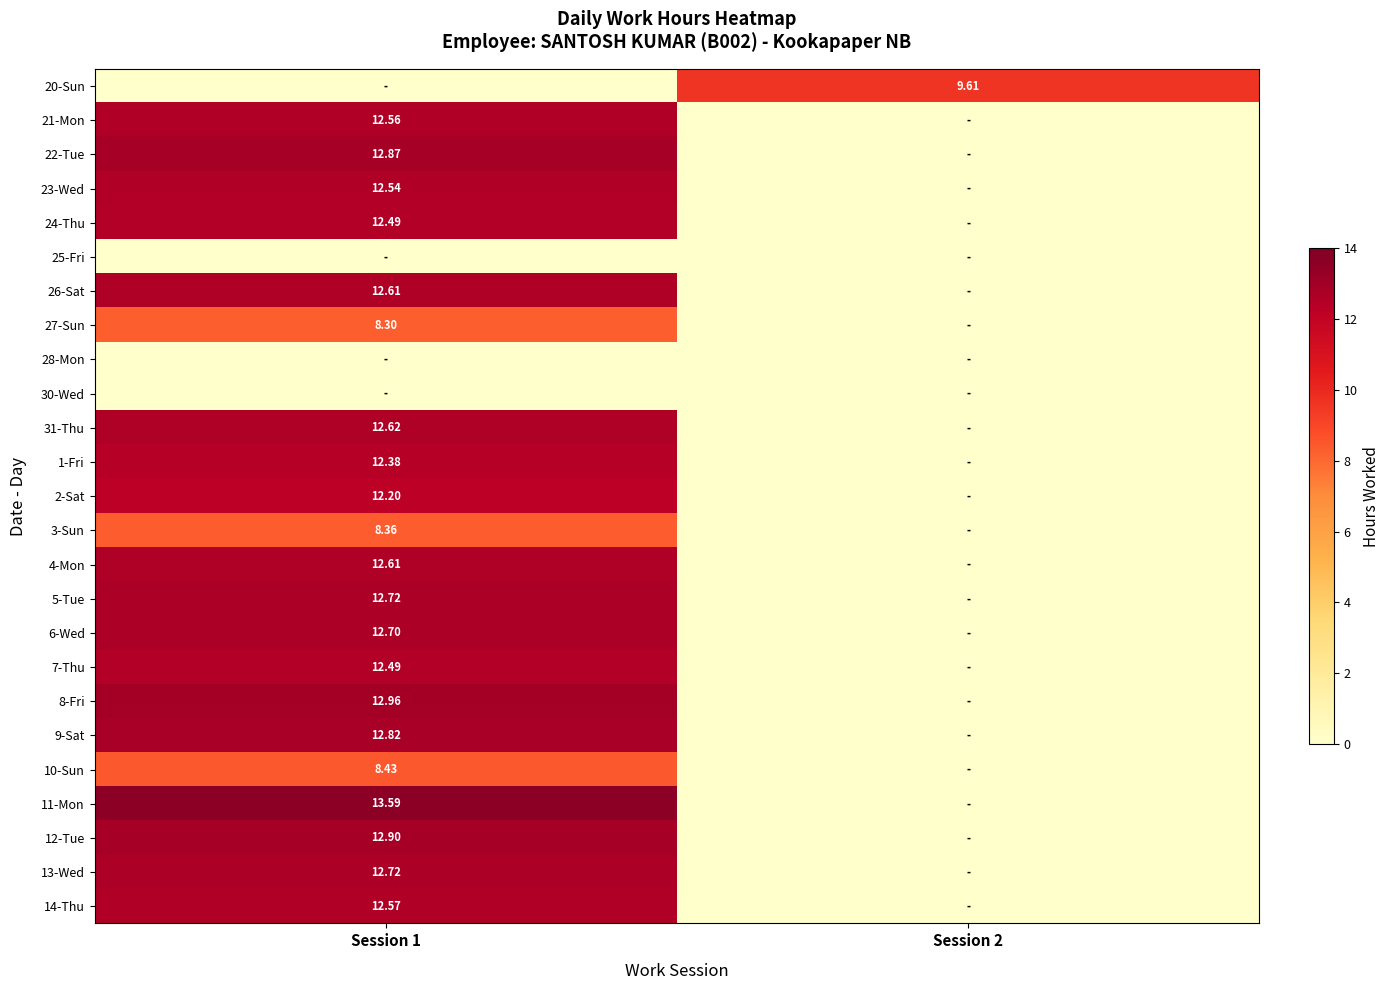

The value of 21-Mon at Session 2 is 0.0. True or false?

True